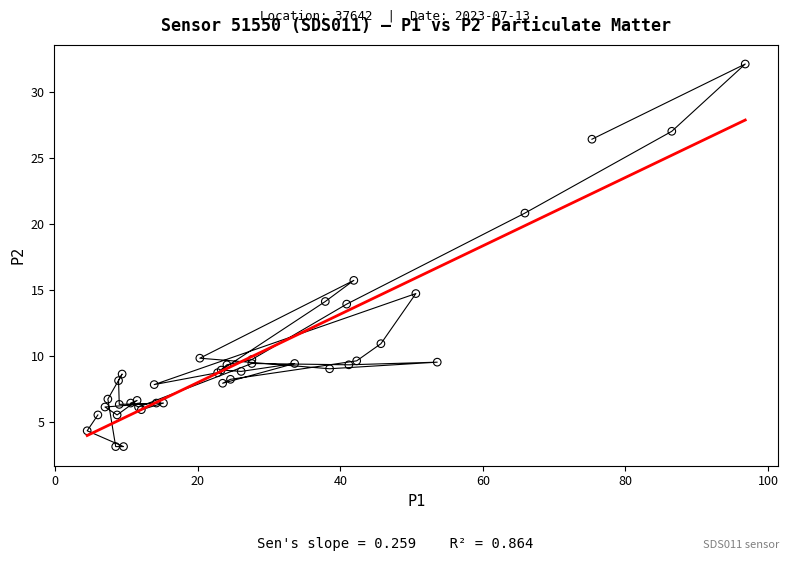

What Y value in the scatter plot is closest to 17?

15.7